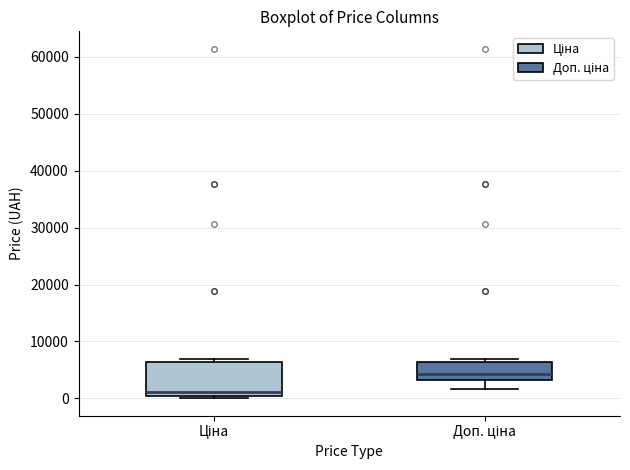

Reading left to right, read every box against the y-axis: the position of its median line, the range the box covers, and the ends of its whiskers. The values are not printed on the chart, so give them approximately, as read against the axis.

Ціна: median 1000, box 0 to 6000, whiskers 0 (just below the box's lower edge) to 7000
Доп. ціна: median 4000, box 3000 to 6000, whiskers 2000 to 7000